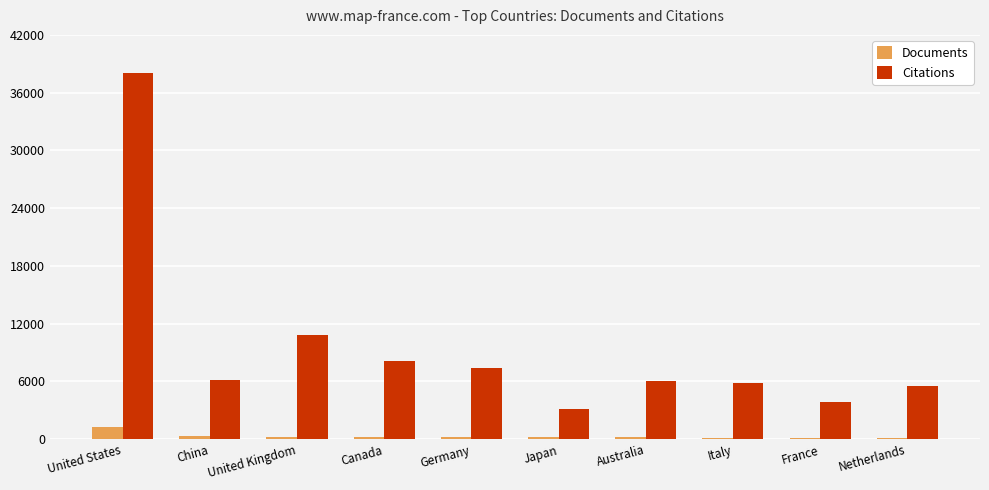

The Citations series shows 2677 at Netherlands. True or false?

False